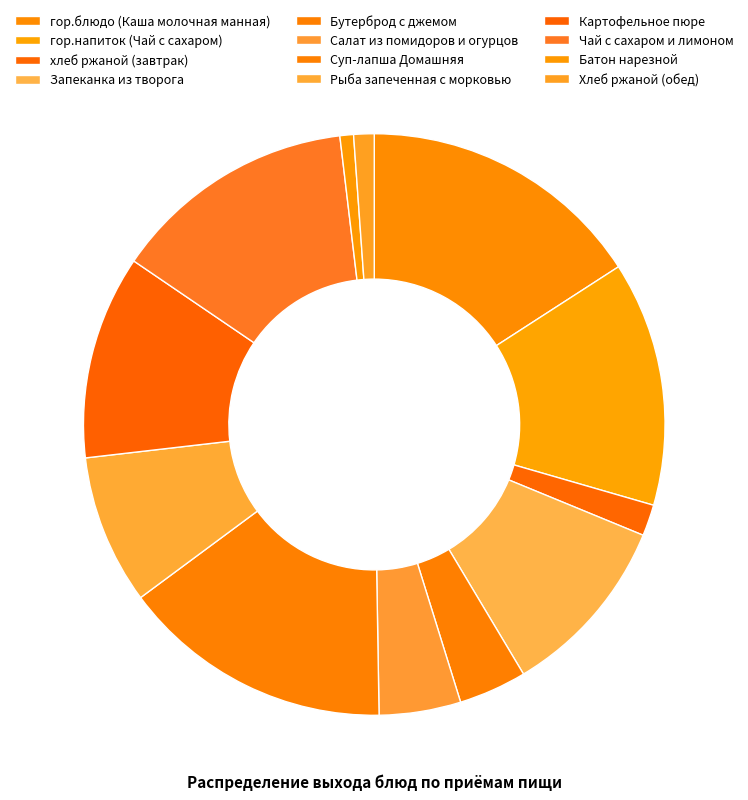

Between гор.напиток (Чай с сахаром) and Картофельное пюре, which is larger?

гор.напиток (Чай с сахаром)